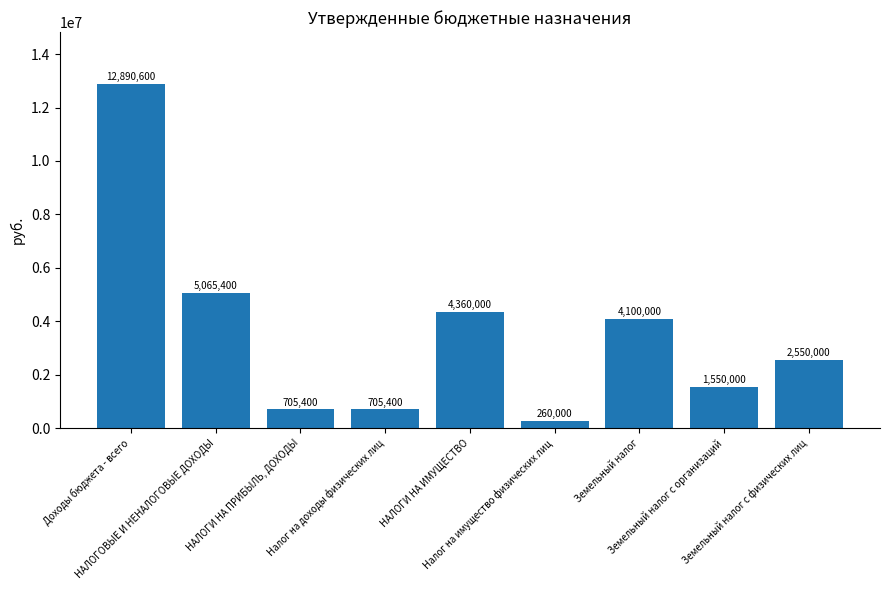

How many values are below 2550000?

4